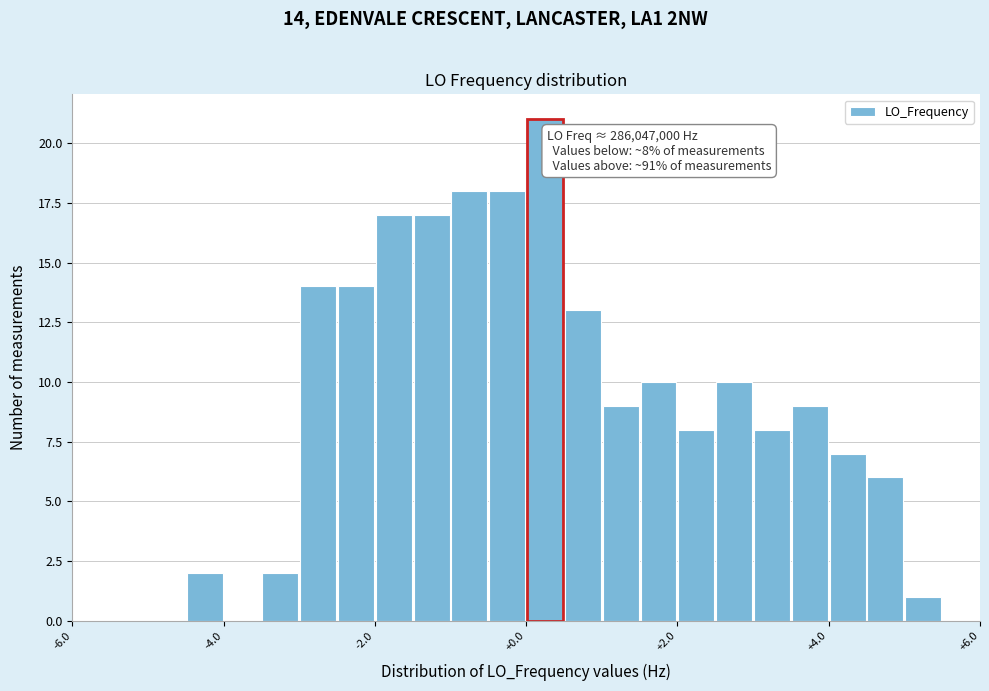

Read against the x-axis, roughly where is the centre of the tallest bar?

0.2